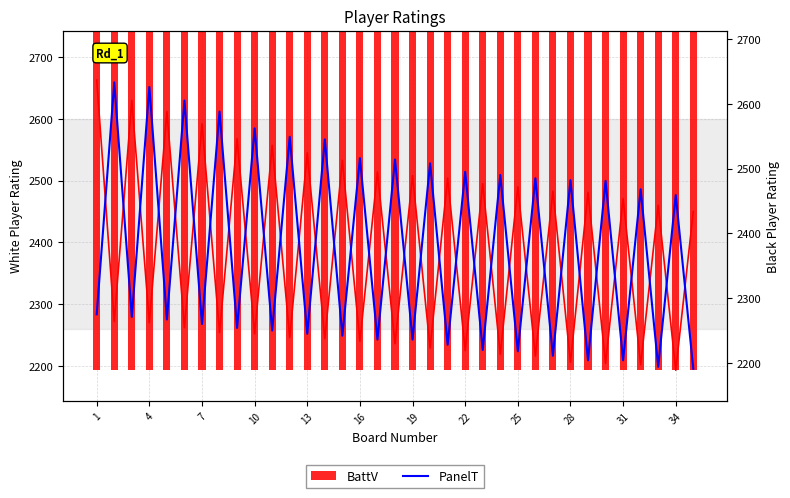

What is the difference between the maximum and second lowest values in the BattV series?

461